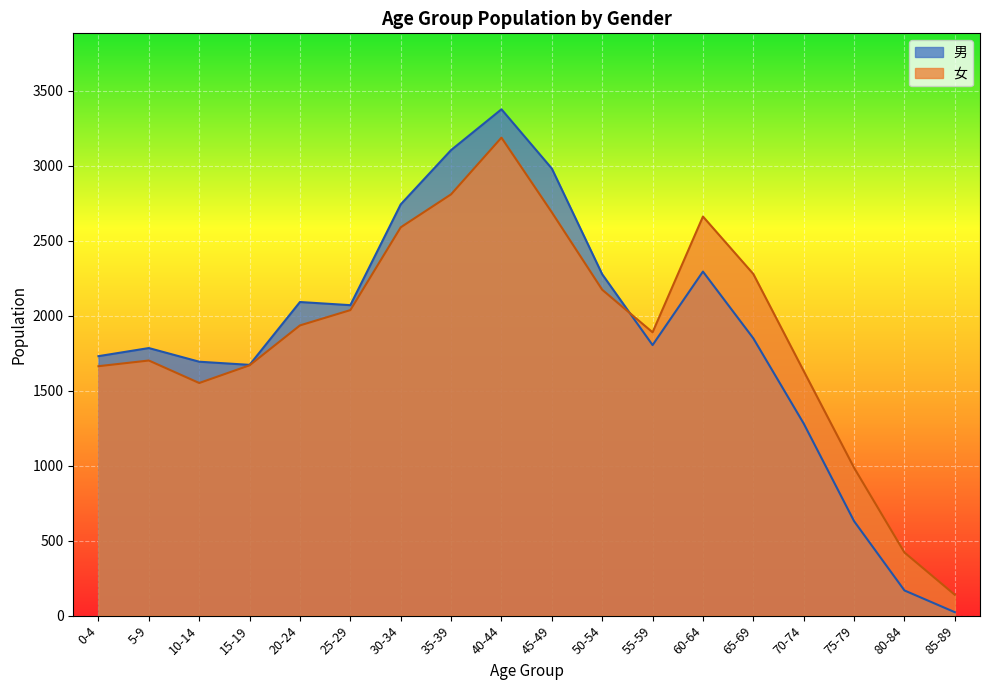

Reading left to right, what are all the values shown in this chart?

男: 1730	1784	1693	1672	2091	2070	2742	3104	3376	2981	2276	1804	2294	1849	1281	630	168	23
女: 1663	1701	1551	1669	1935	2037	2589	2809	3187	2689	2173	1889	2661	2278	1631	986	421	139